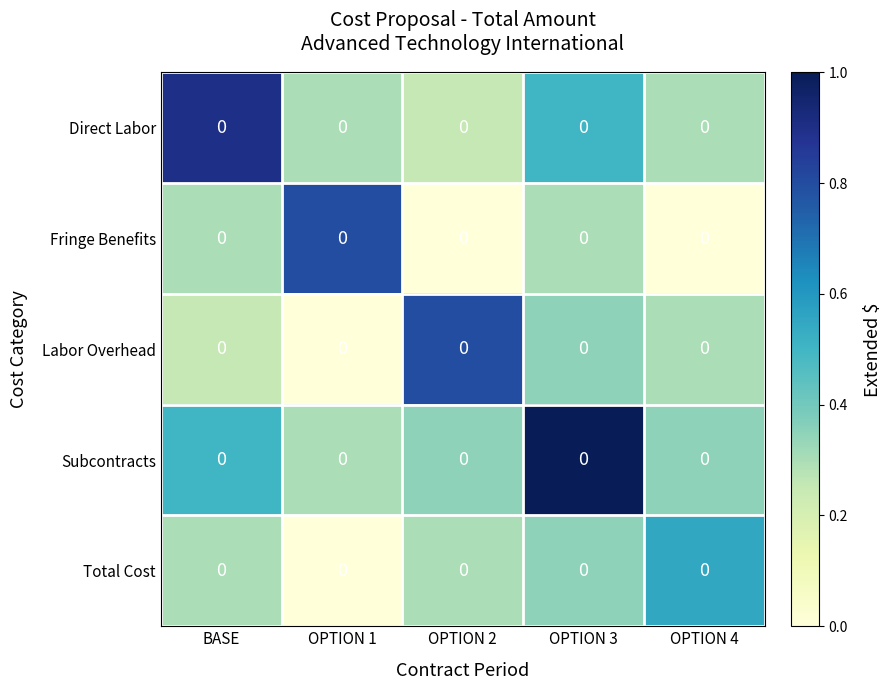

How many positive values does the Fringe Benefits series have?

3